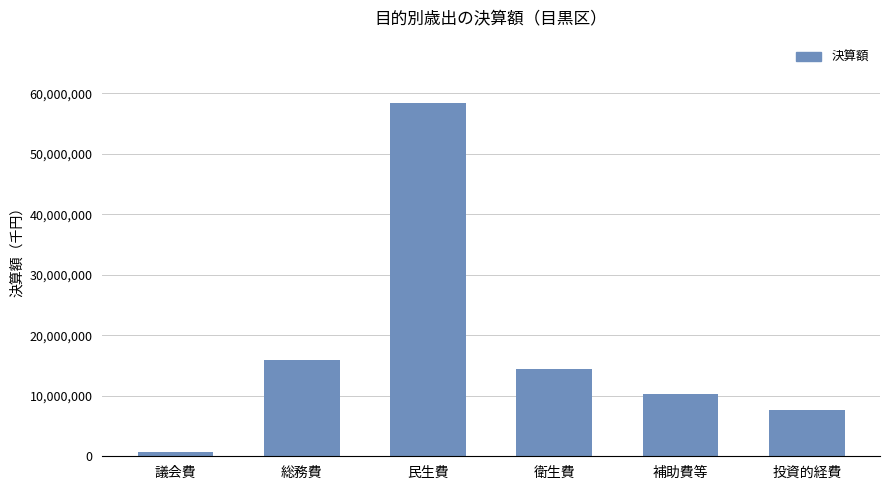

True or false: the data shows 4640641 at 補助費等.

False